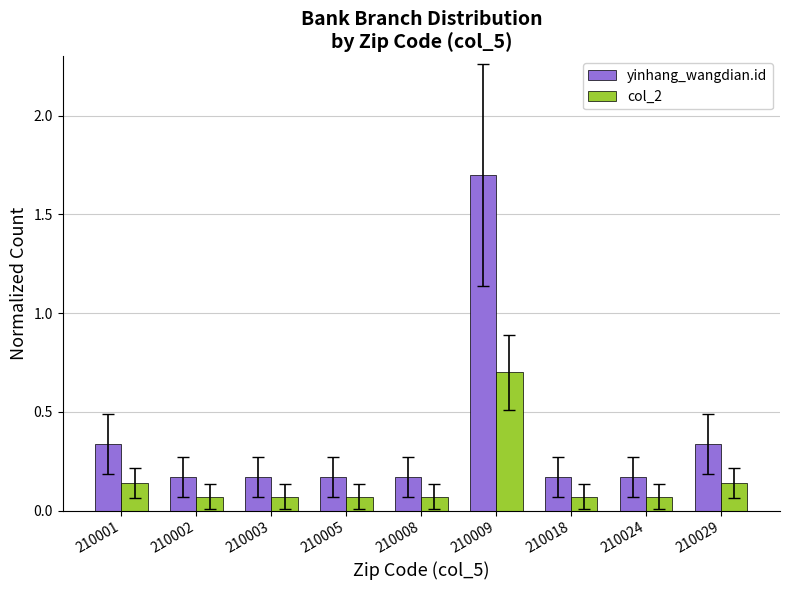

What value does the yinhang_wangdian.id series have at 210009?

1.7